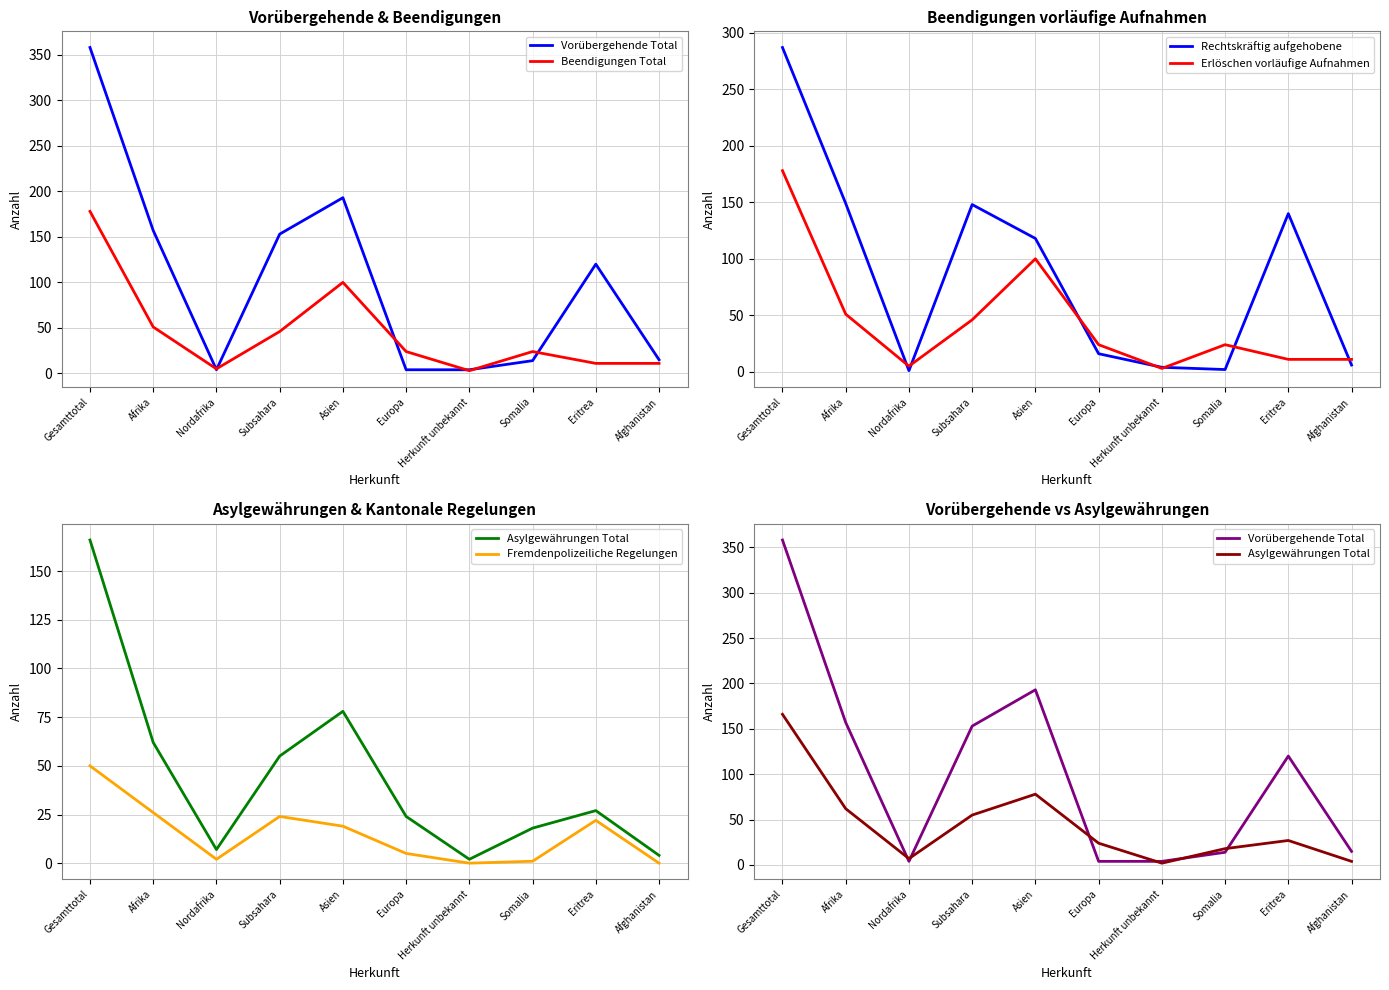

How many lines are shown in the chart?

6